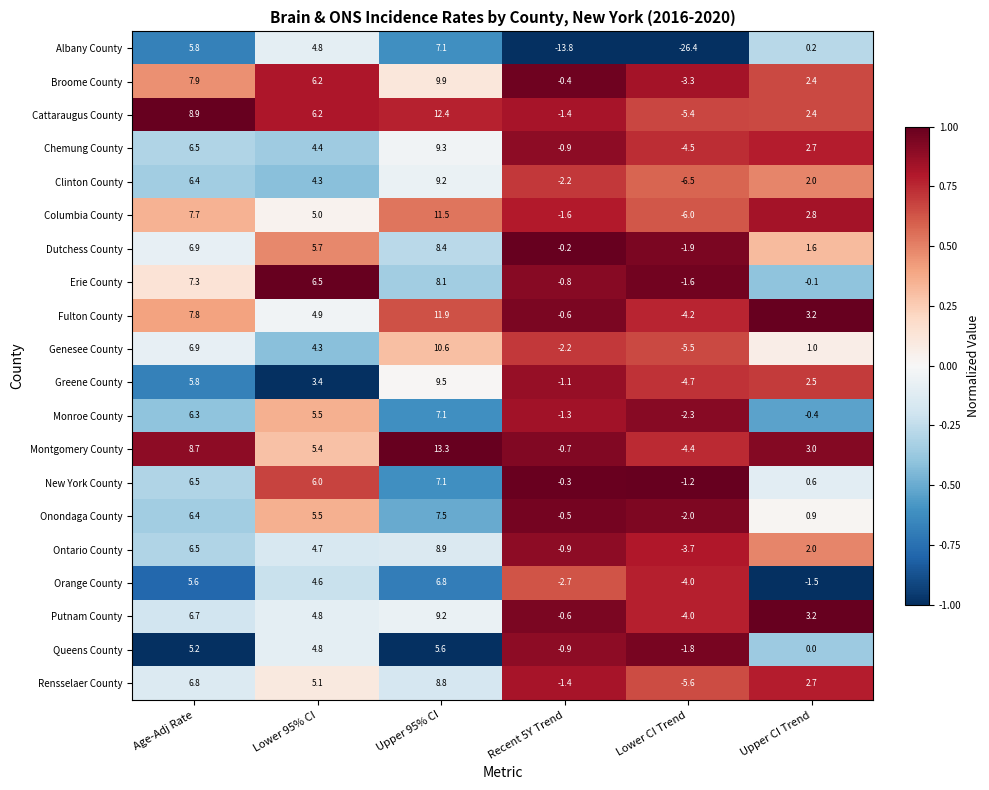

At which category does the chart reach its minimum across all series?

Lower CI Trend